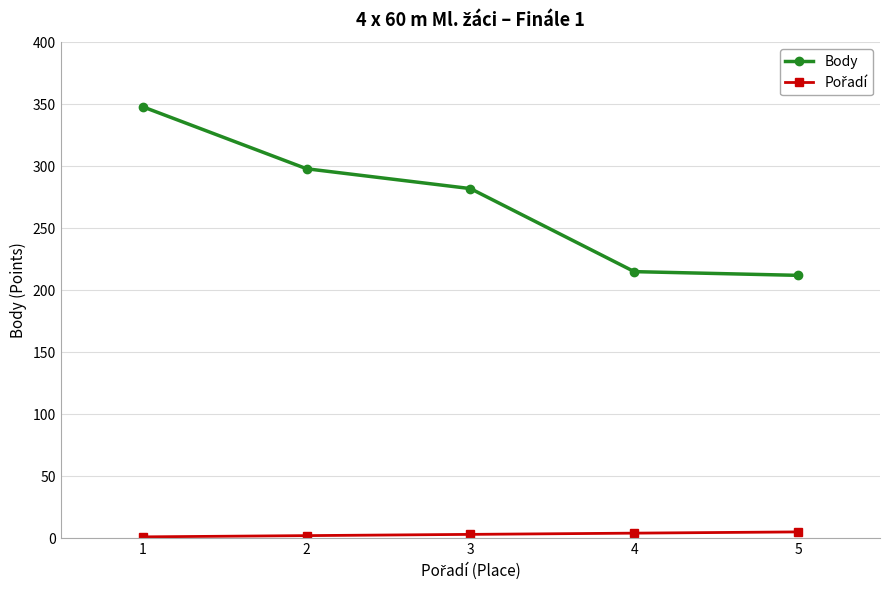

What value does the Body series have at 3, to the nearest 10?

280